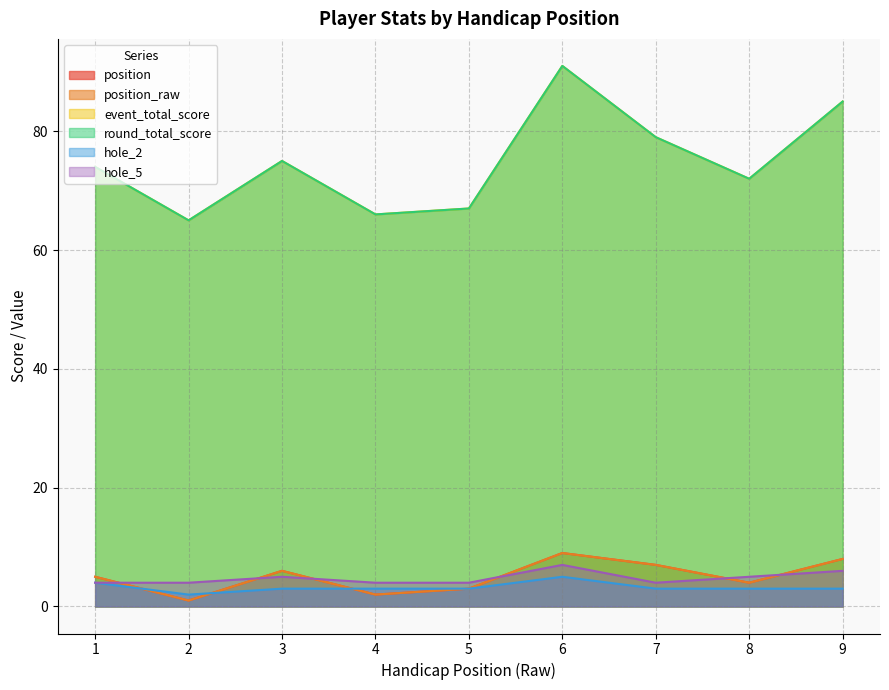

What is the greatest value displayed?

91